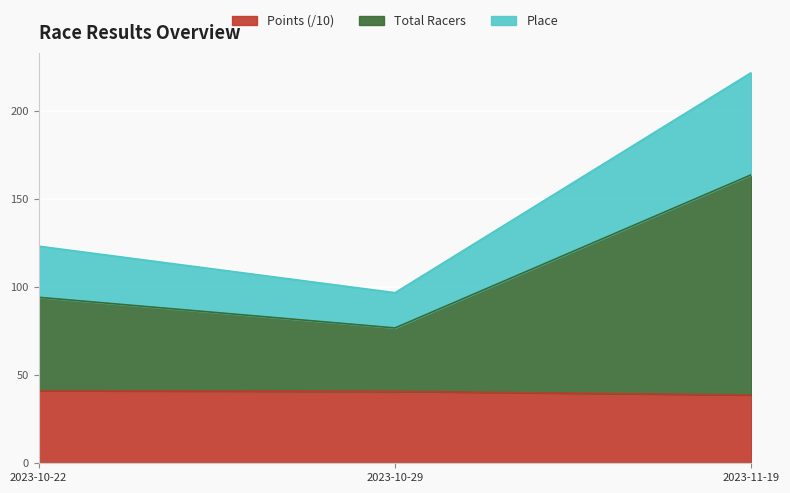

Does the chart display data point markers on the line(s)?

No